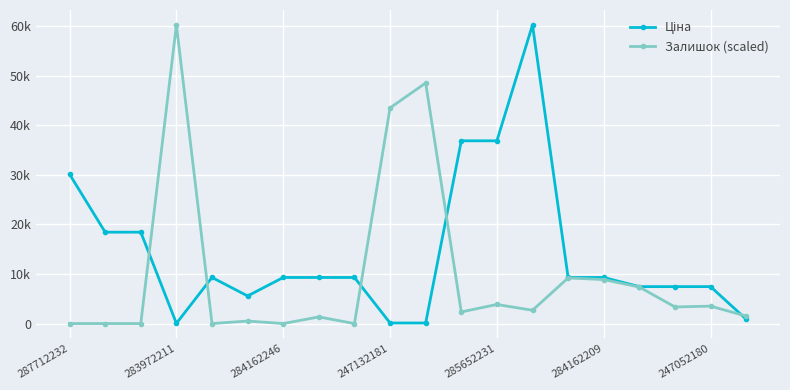

Is this an area chart (filled region under the line)?

No